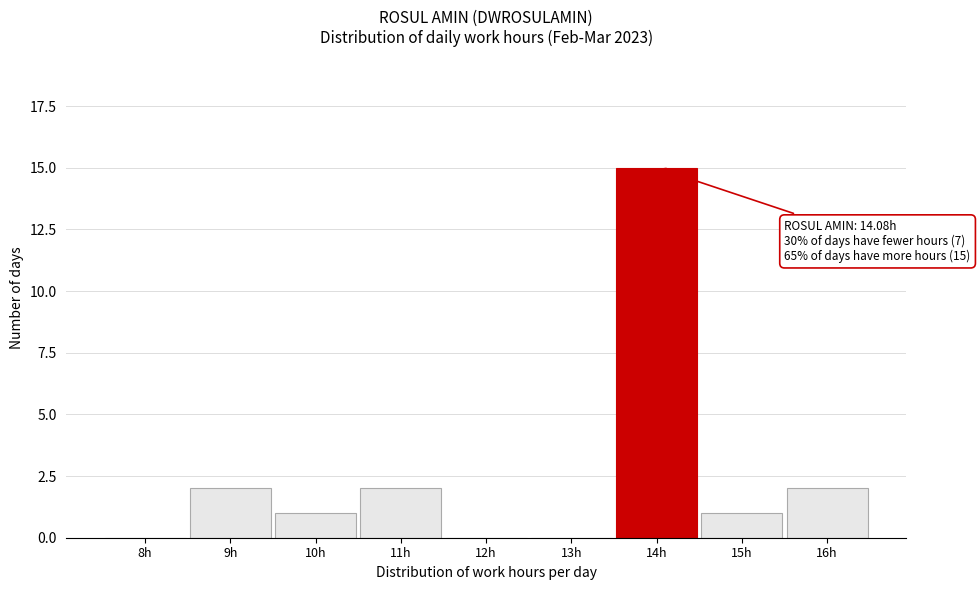

Reading right to left, transcribe all the data shown in this chart.

16h=2	15h=1	14h=15	13h=0	12h=0	11h=2	10h=1	9h=2	8h=0